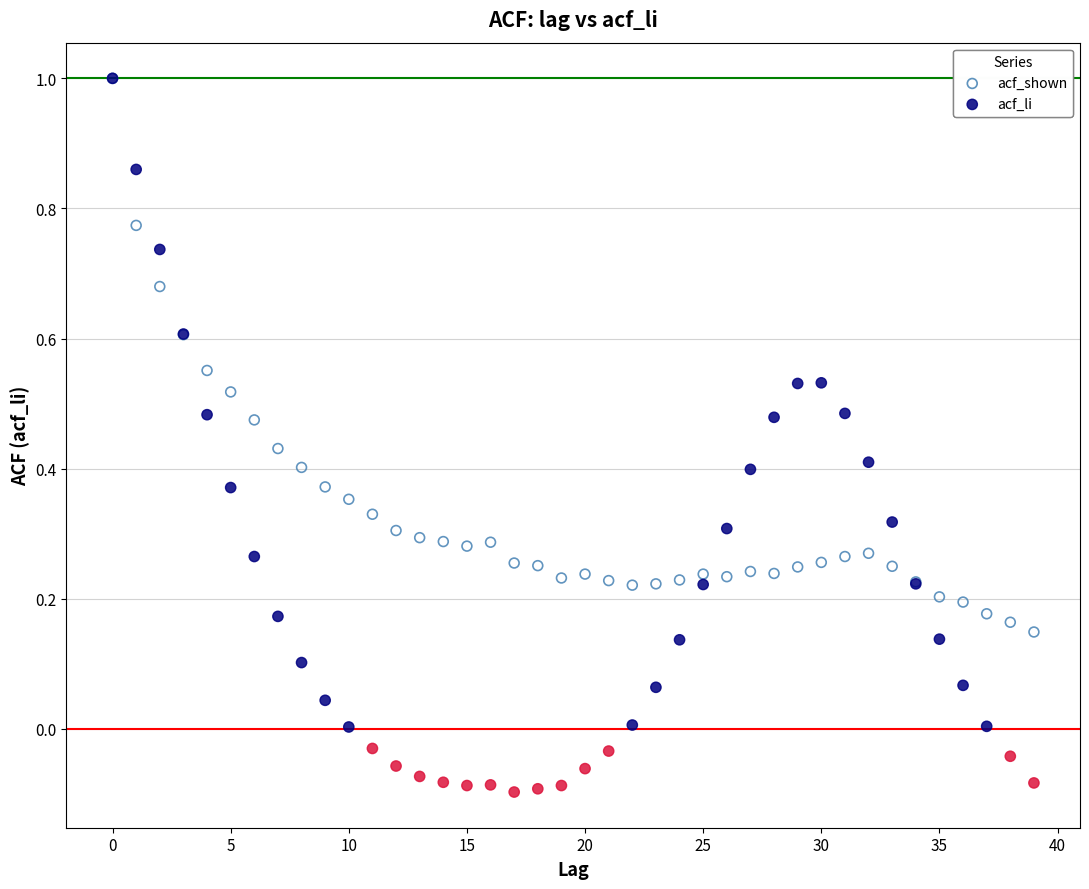

Which series contains the lowest Y value?

acf_li